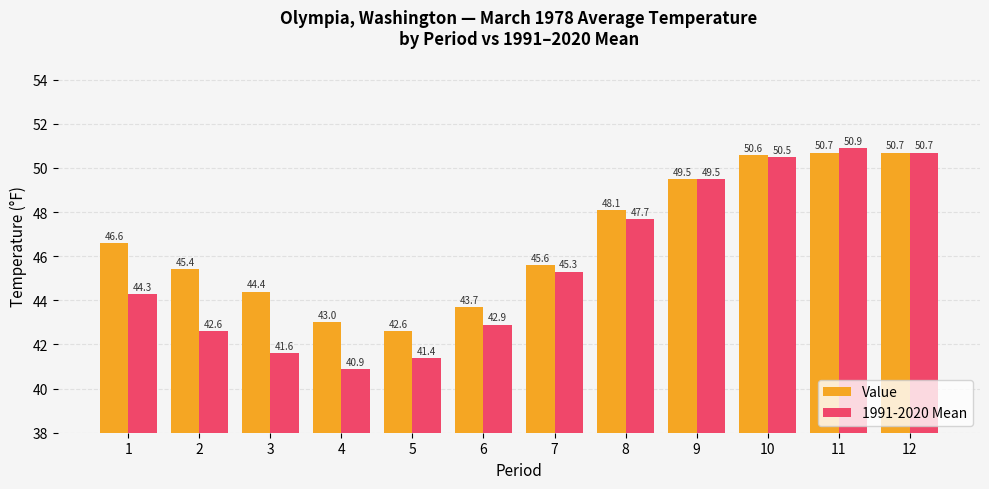

What is the difference between the highest and lowest values at 6?

0.8